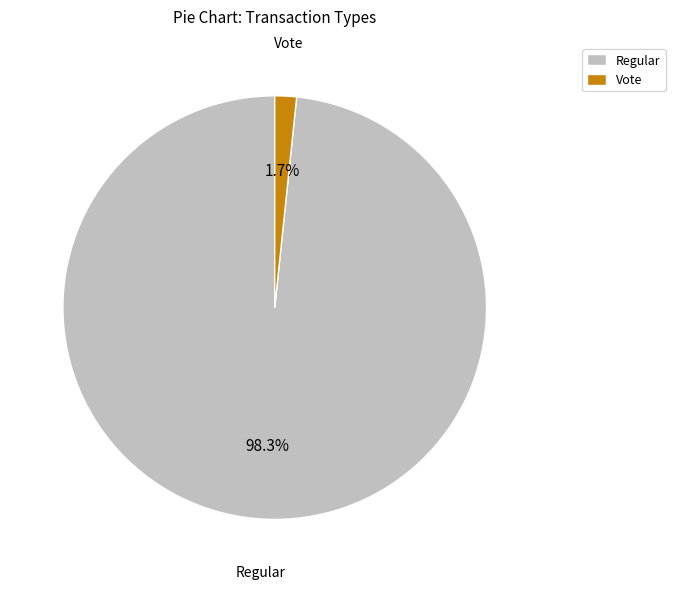

Which category has the biggest portion of the pie?

Regular